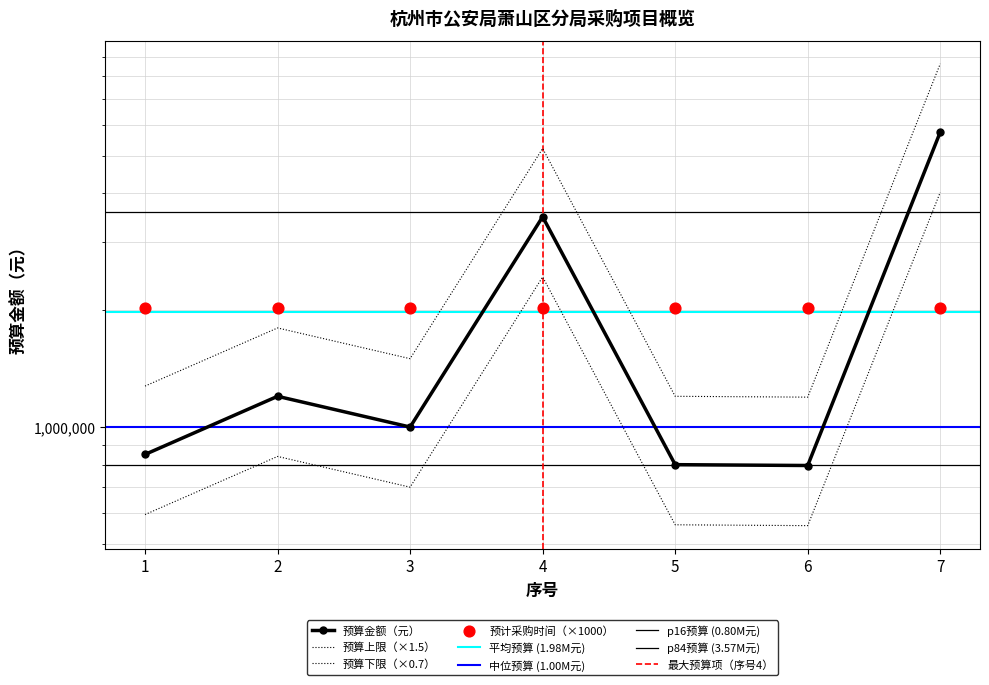

What is the total value across all series at 1?

3300400